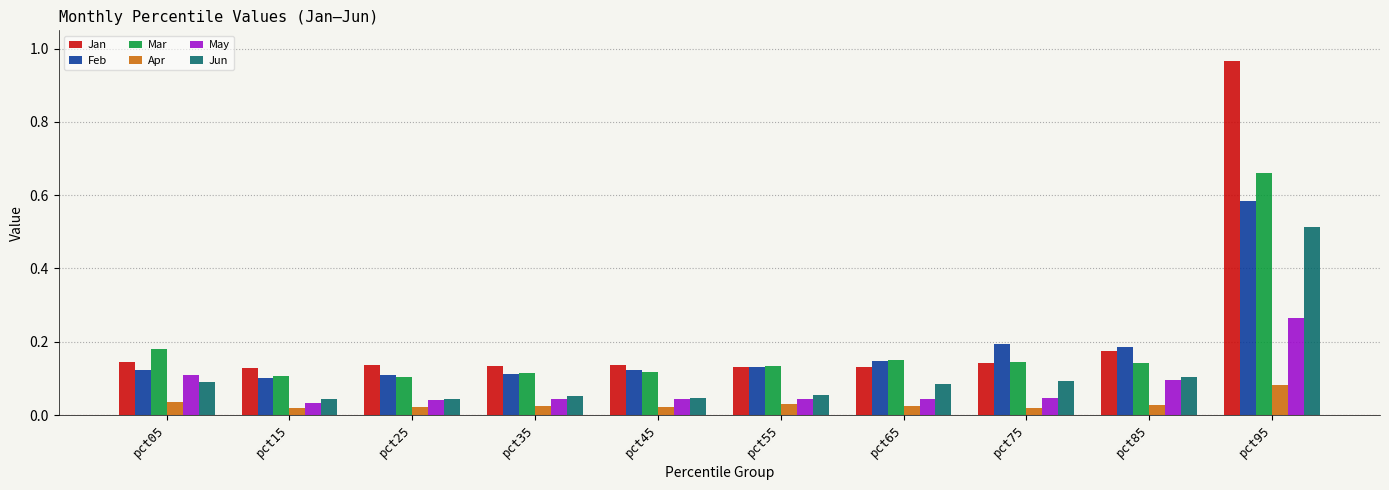

Count the Apr values in the range 0 to 1.

10